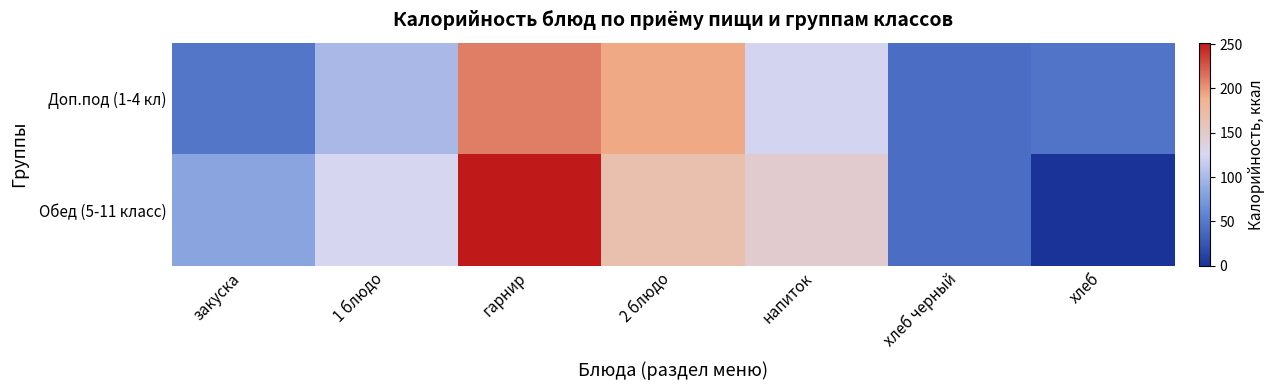

What is the total value across all series at 1 блюдо?

224.6